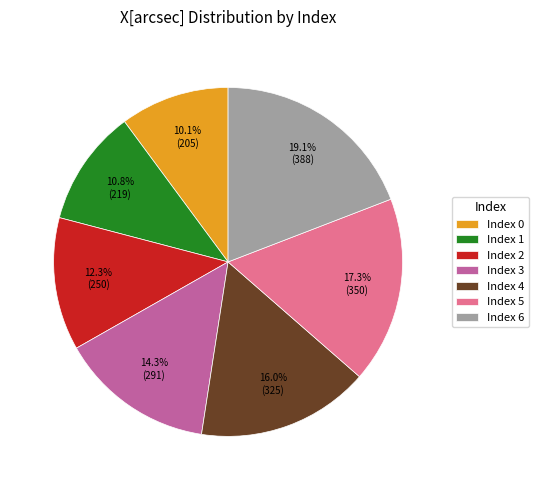

Which category has the biggest portion of the pie?

Index 6